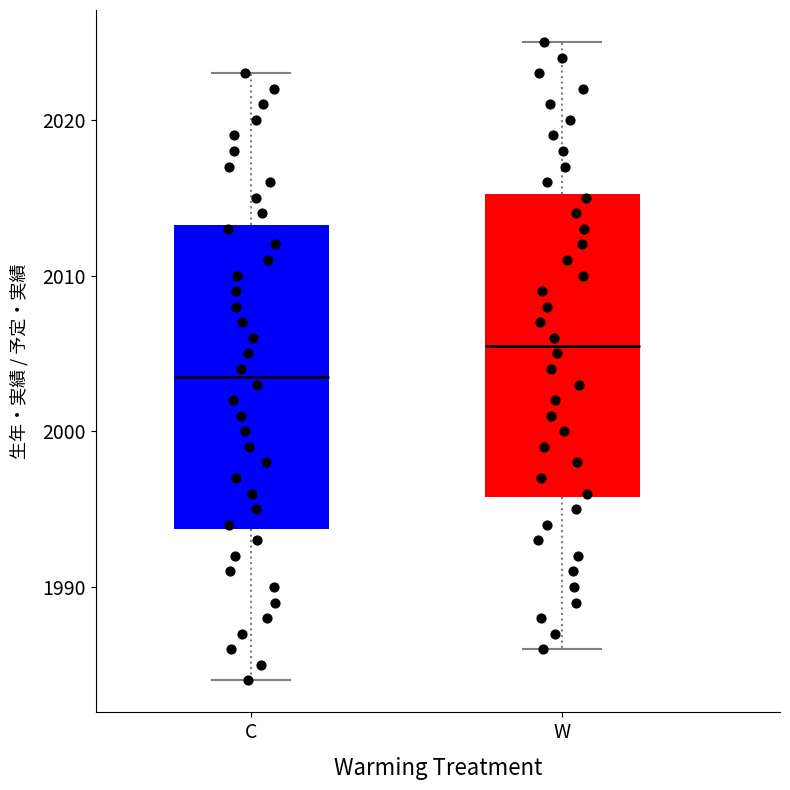

Where is the lower edge of the box for W on the y-axis? The values are not printed on the chart, so give them approximately, as read against the axis.

1996